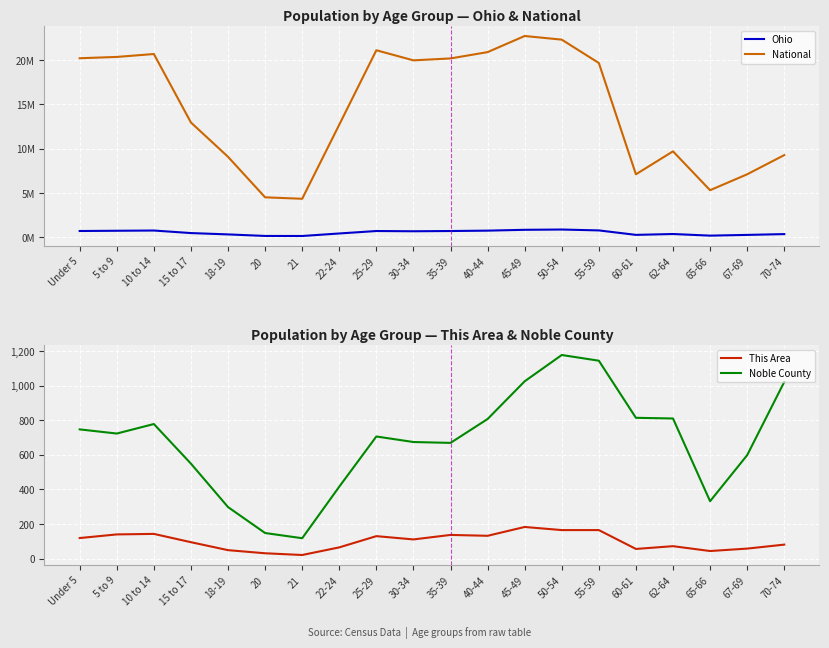

What is the average value of the Noble County series?

678